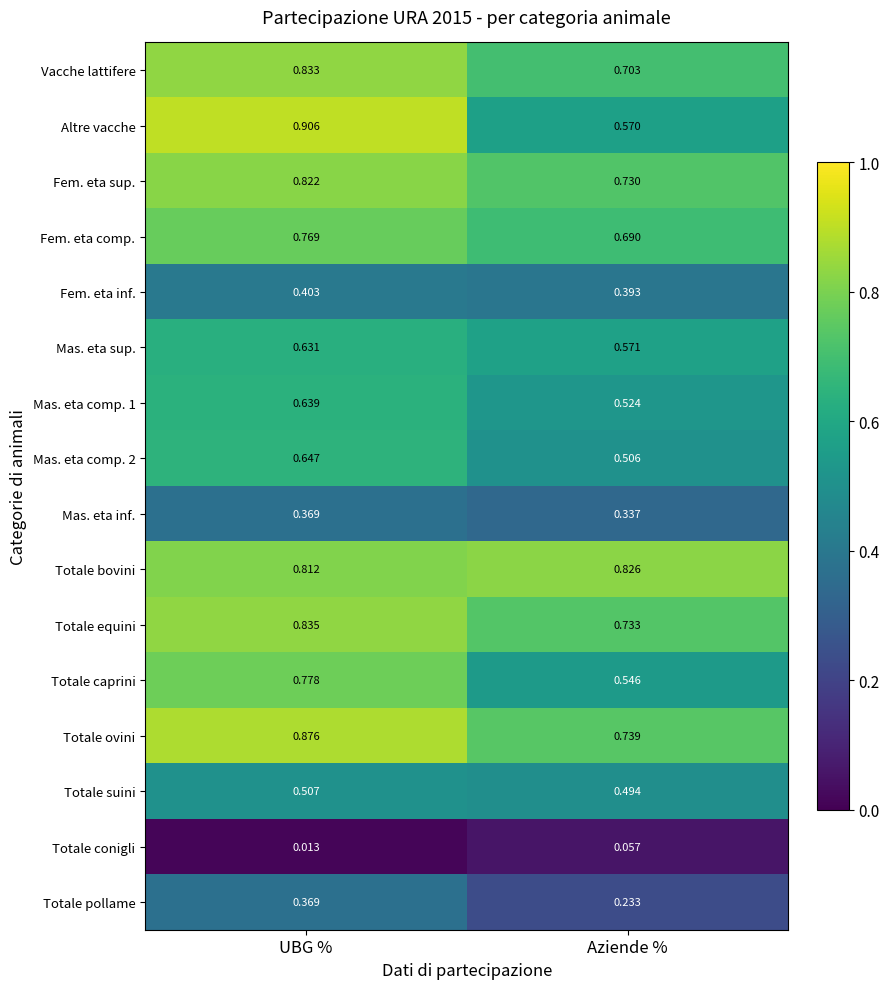

Which series has the largest total across all categories?

Totale bovini